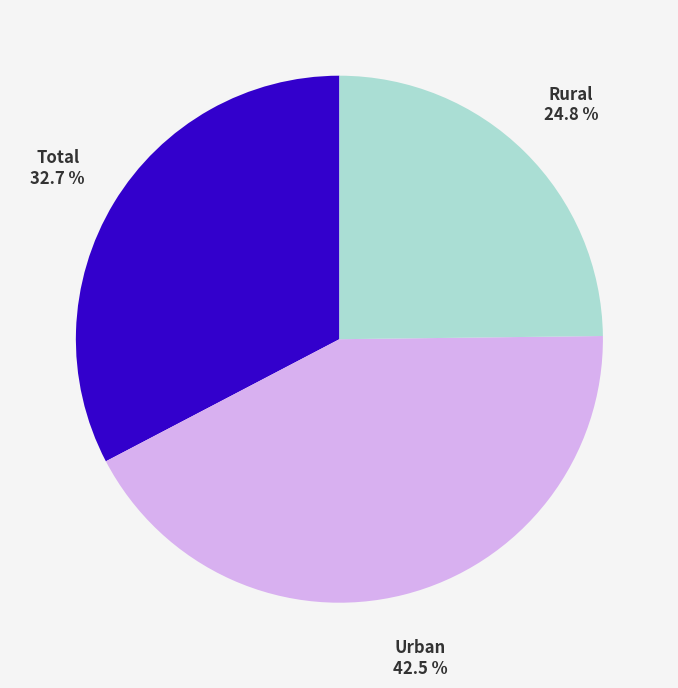

Count the number of slices in the pie.

3